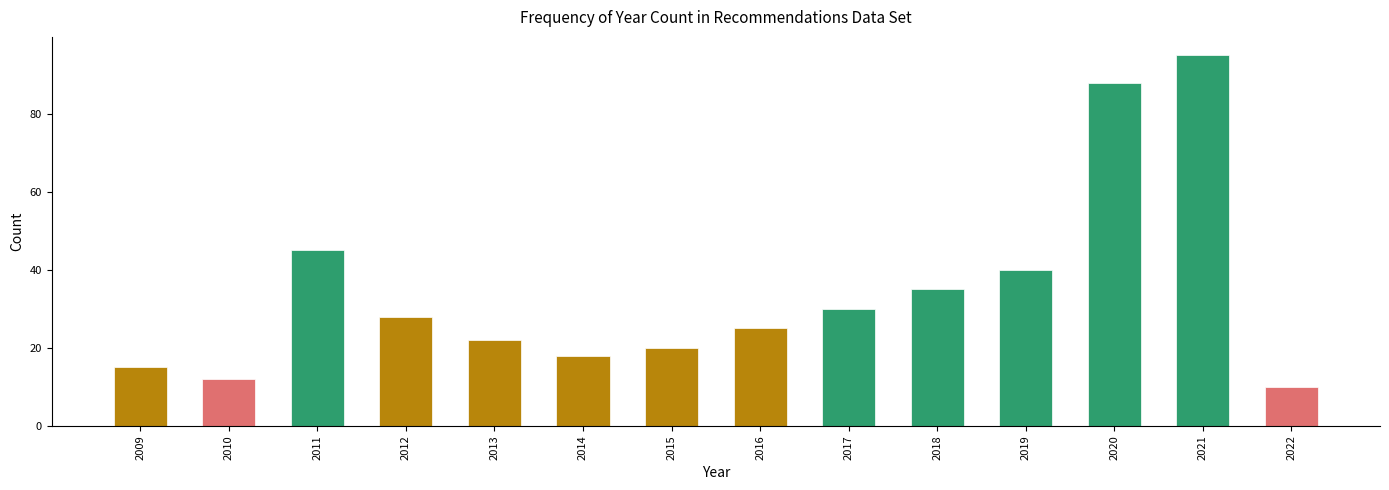

Reading left to right, extract all data points from this chart.

2009=15	2010=12	2011=45	2012=28	2013=22	2014=18	2015=20	2016=25	2017=30	2018=35	2019=40	2020=88	2021=95	2022=10